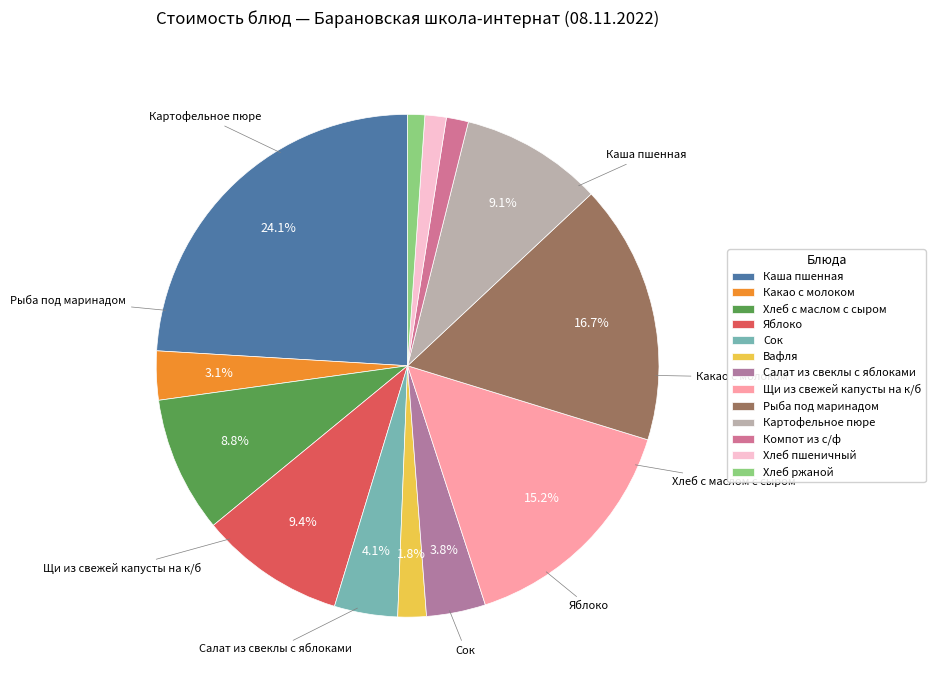

What is the change in value from Каша пшенная to Яблоко?

-28.9